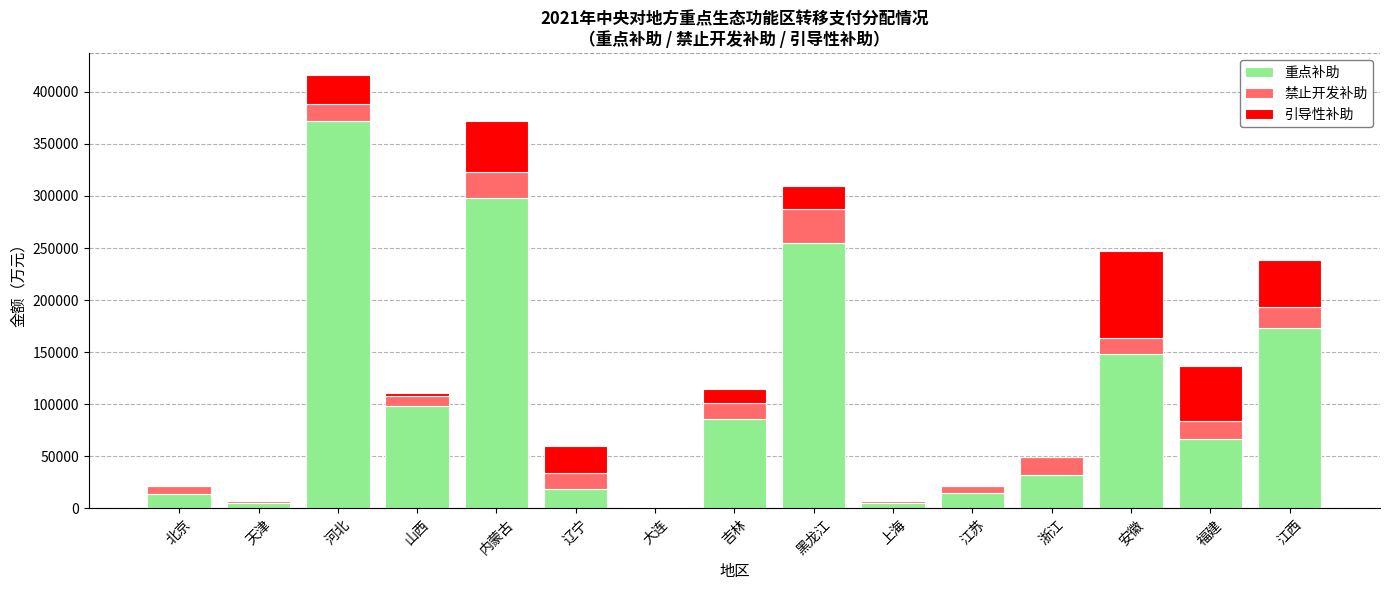

Is it true that 重点补助 equals 254400.0 at 黑龙江?

True